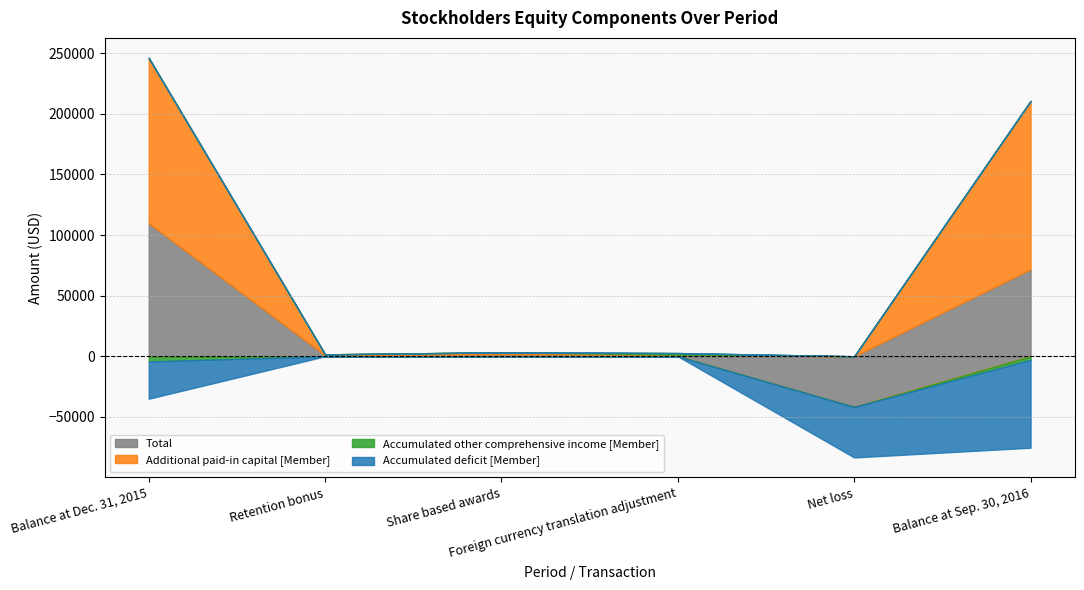

At which category is the sum across all series the highest?

Balance at Dec. 31, 2015